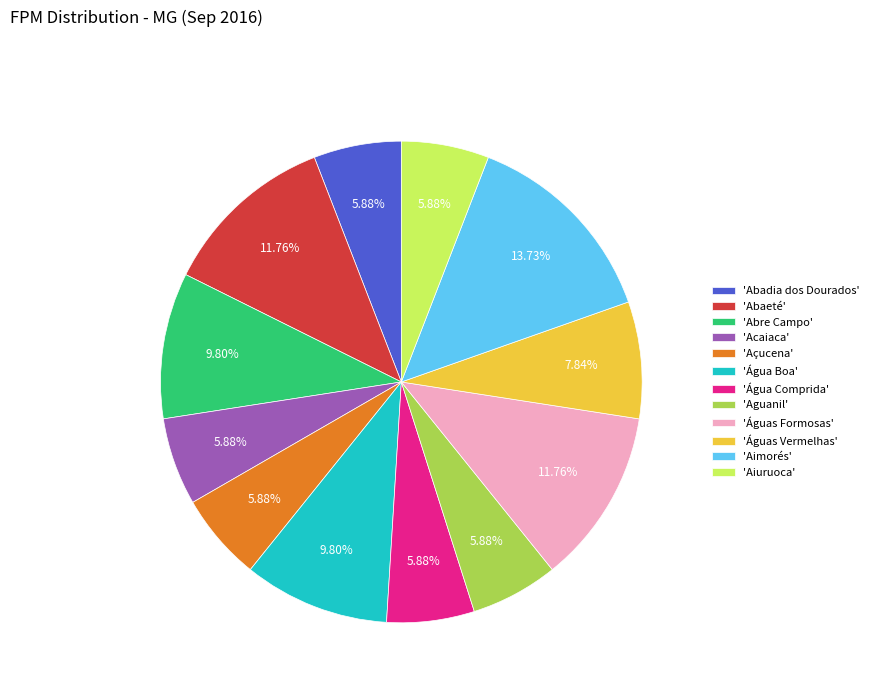

What is the ratio of the value at 'Água Comprida' to the value at 'Aguanil'?

1.0